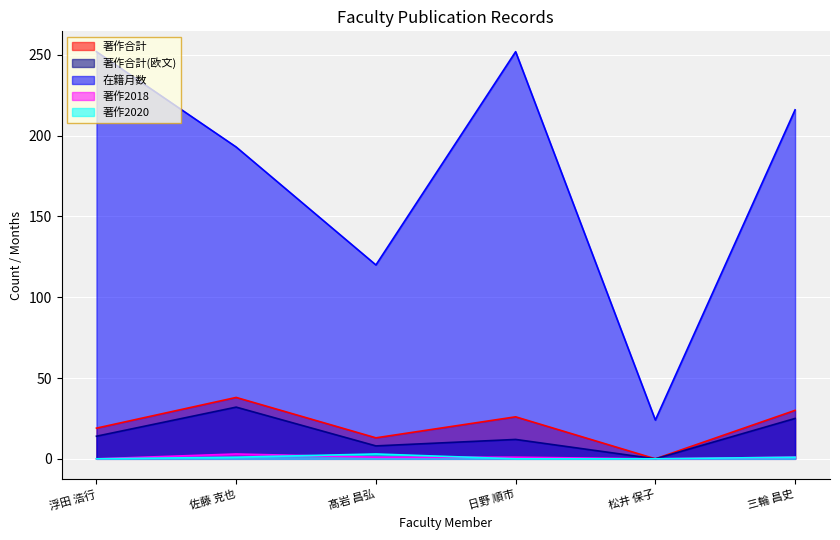

List the labels in order of 著作合計(欧文) value, smallest first.

松井 保子, 髙岩 昌弘, 日野 順市, 浮田 浩行, 三輪 昌史, 佐藤 克也